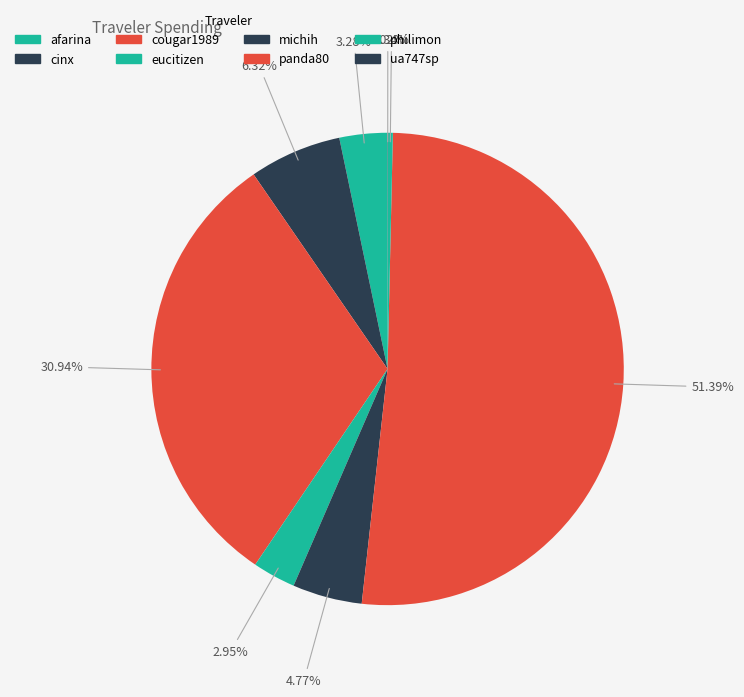

Do eucitizen and cougar1989 together represent more than half of the pie?

No